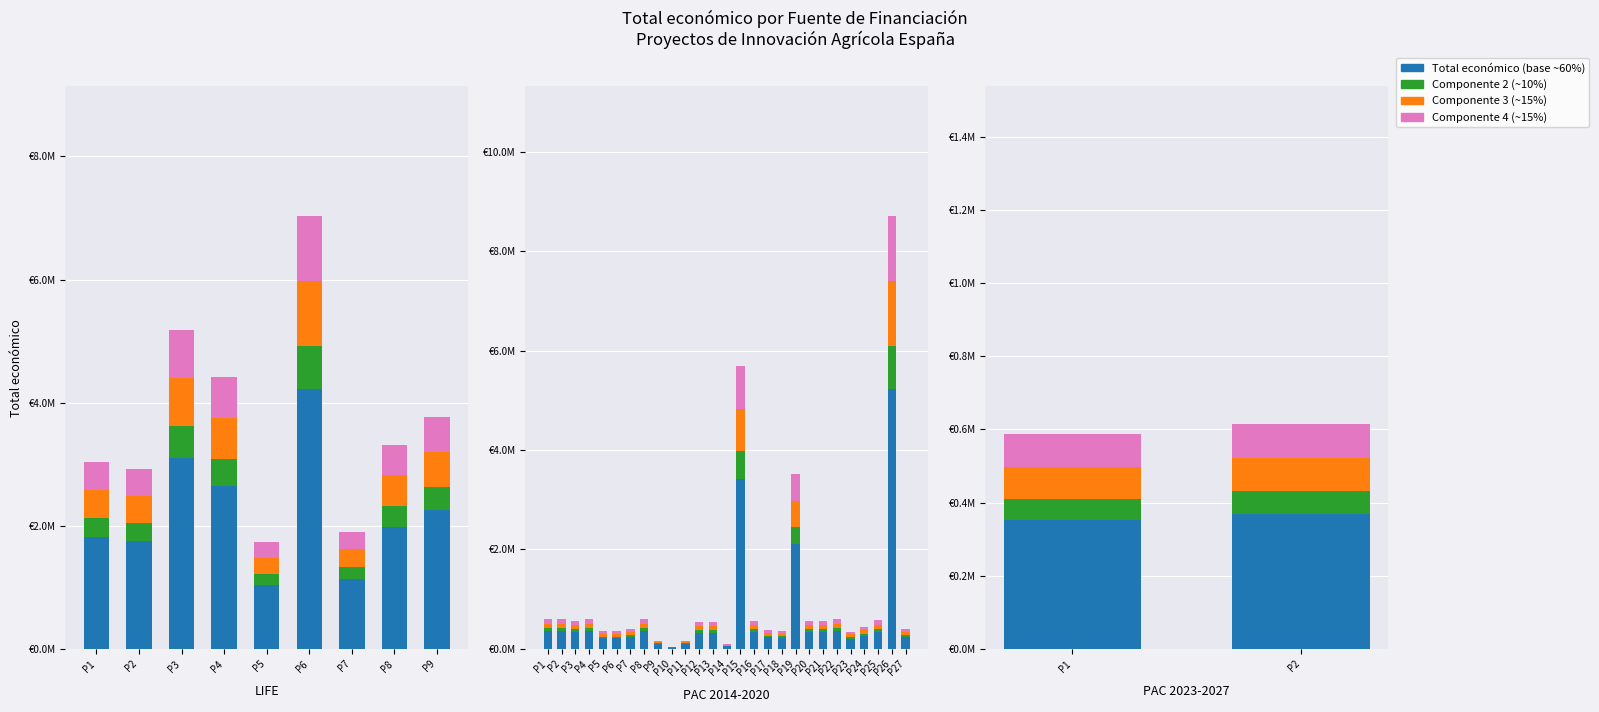

What is the spread (max minus min) of values at P2?

307453.5